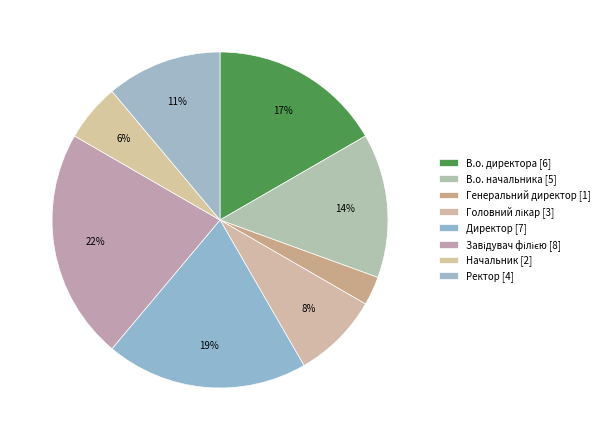

Does any single category account for the majority?

No